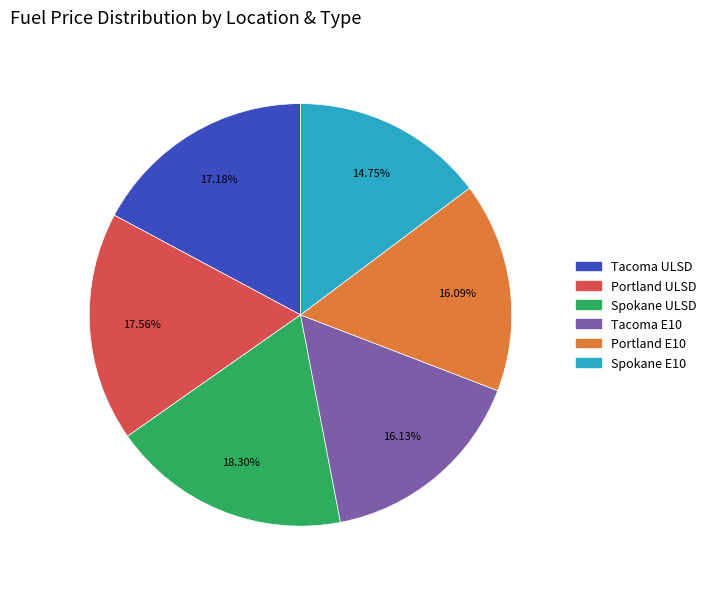

Is there a majority slice in this chart?

No